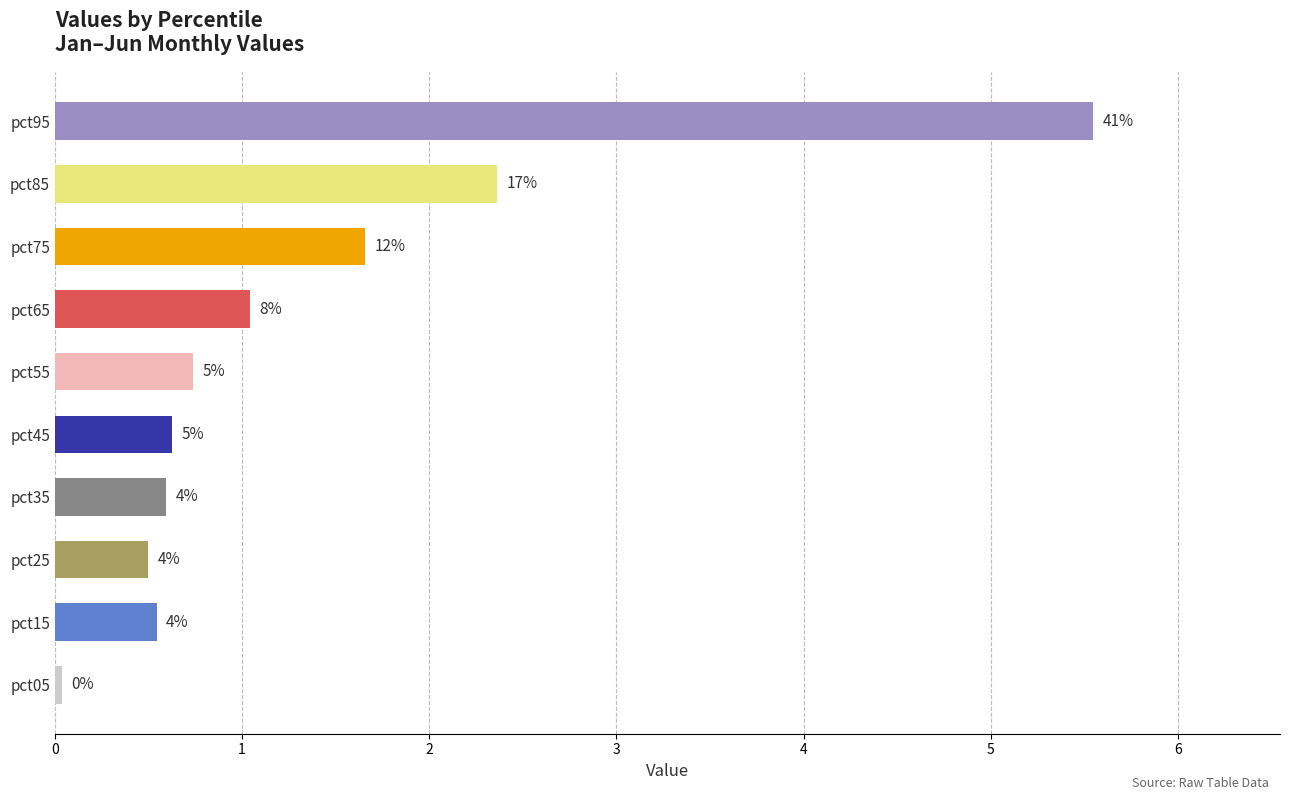

Does the chart contain stacked bars?

No